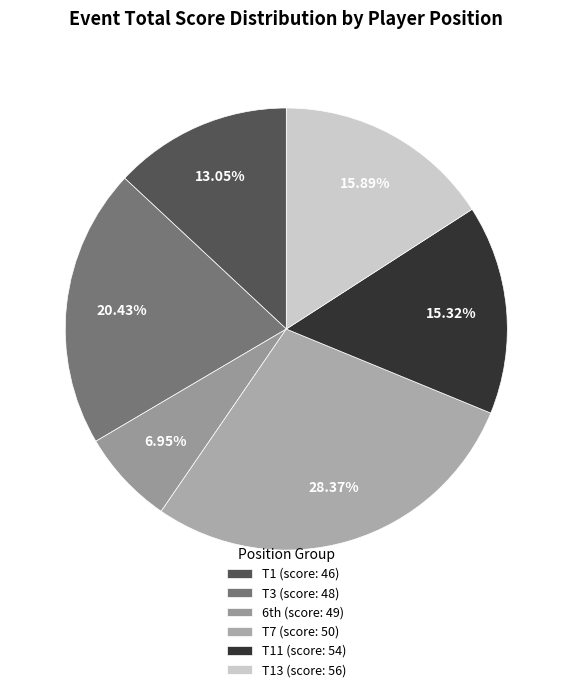

How many segments does this pie chart have?

6